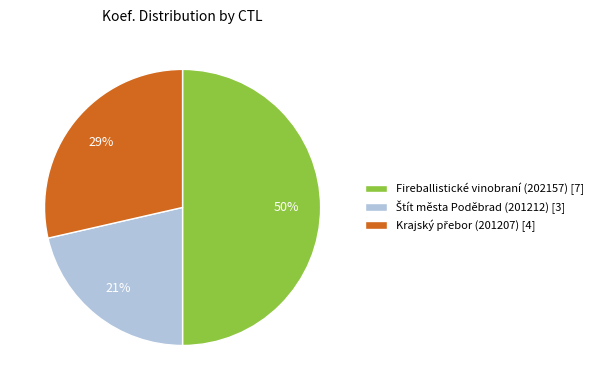

To the nearest percent, what is the difference between the largest and smallest slice percentages?

29%